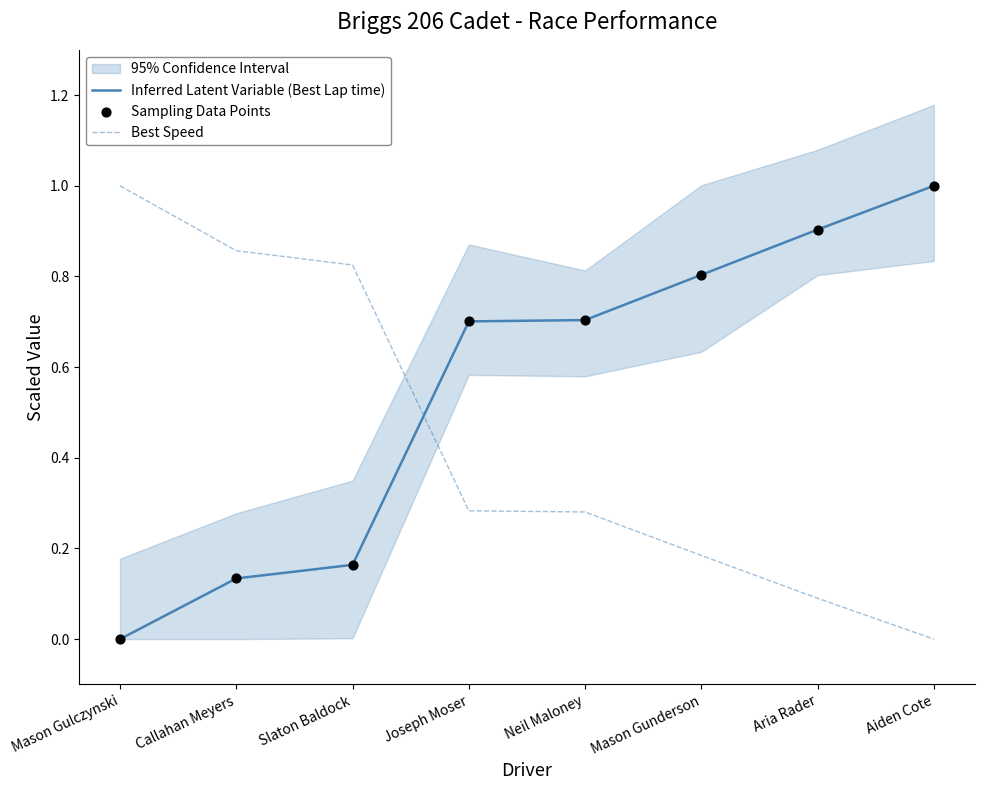

Which series contains the highest Y value?

Inferred Latent Variable (Best Lap time)